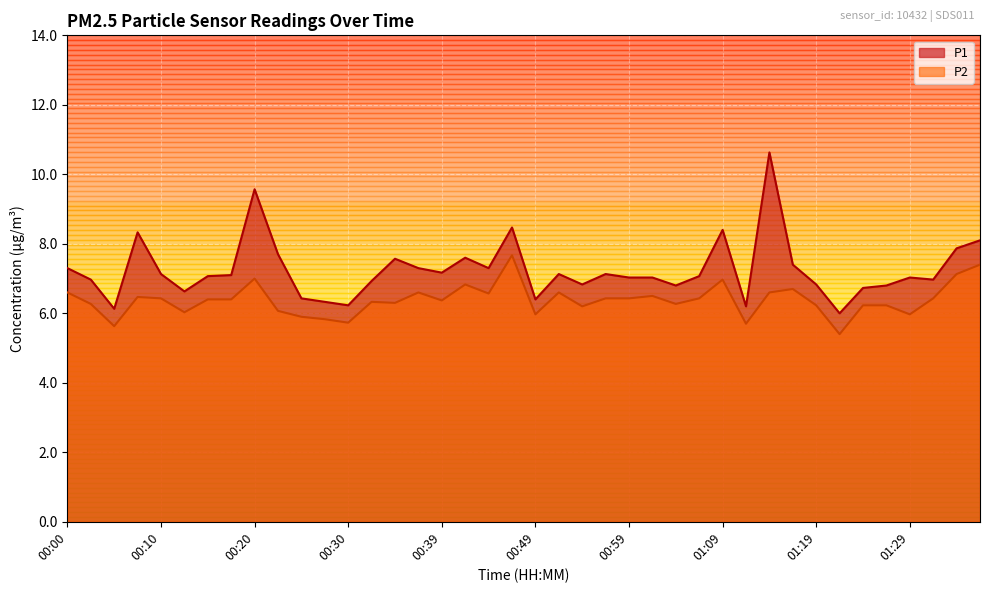

List the series in order of their peak value, lowest first.

P2, P1